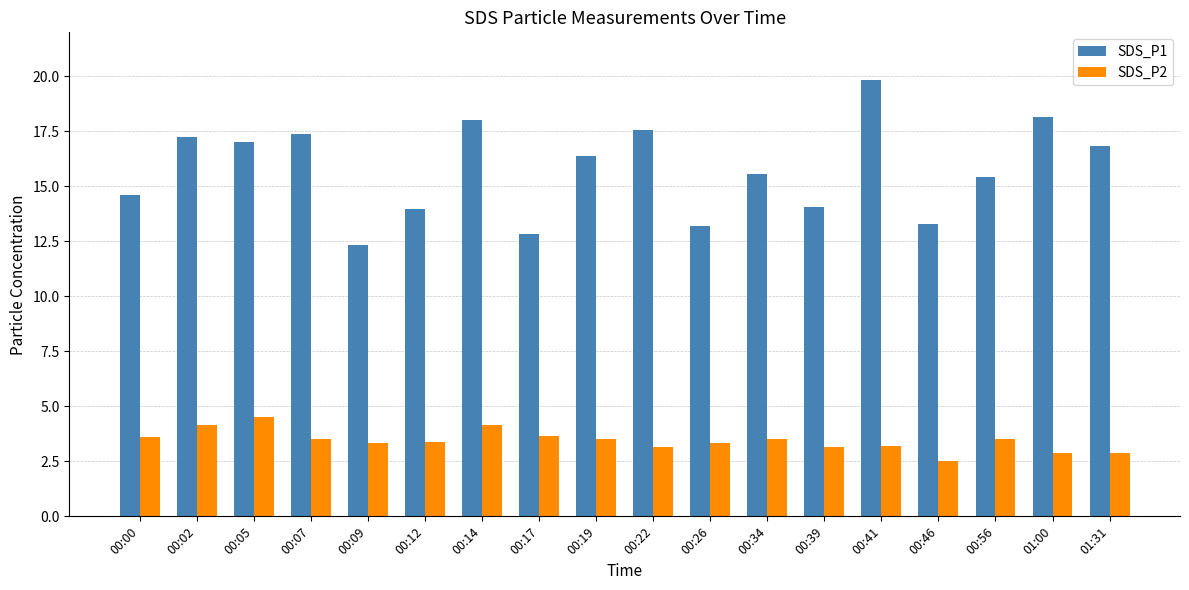

Which series has the widest spread of values?

SDS_P1